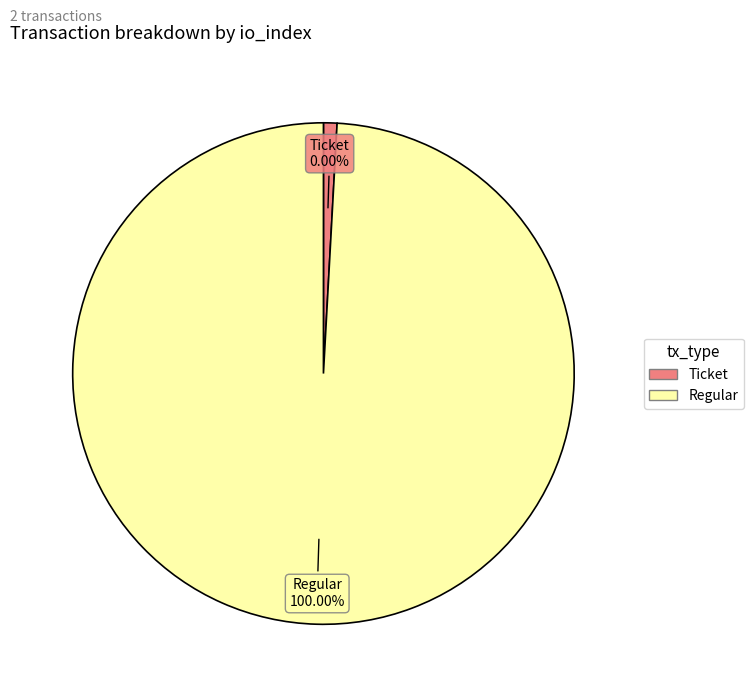

The Ticket (io_index=0) slice represents 1% of the pie. True or false?

False